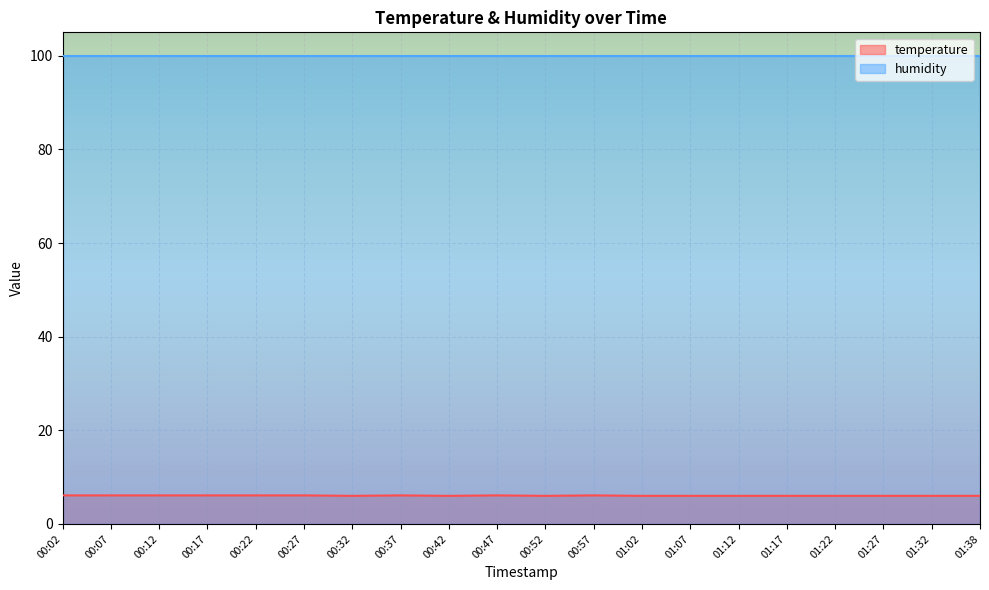

True or false: the data shows 6.1 at 00:57.

True